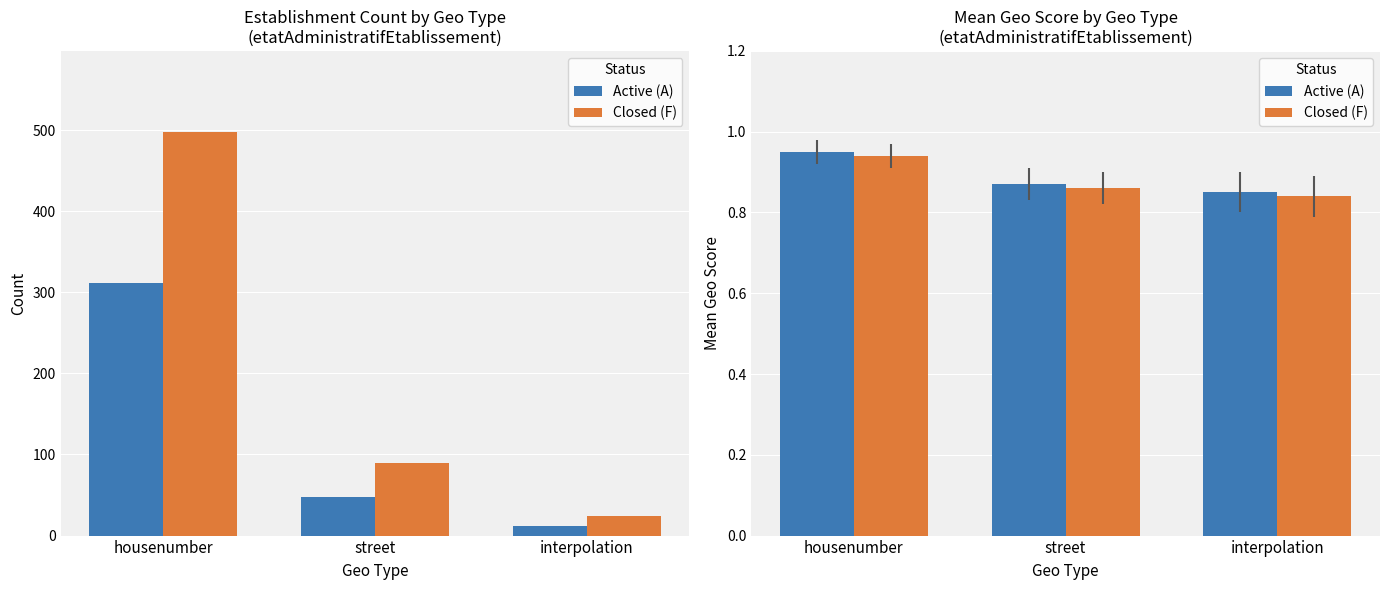

Are the bars horizontal?

No